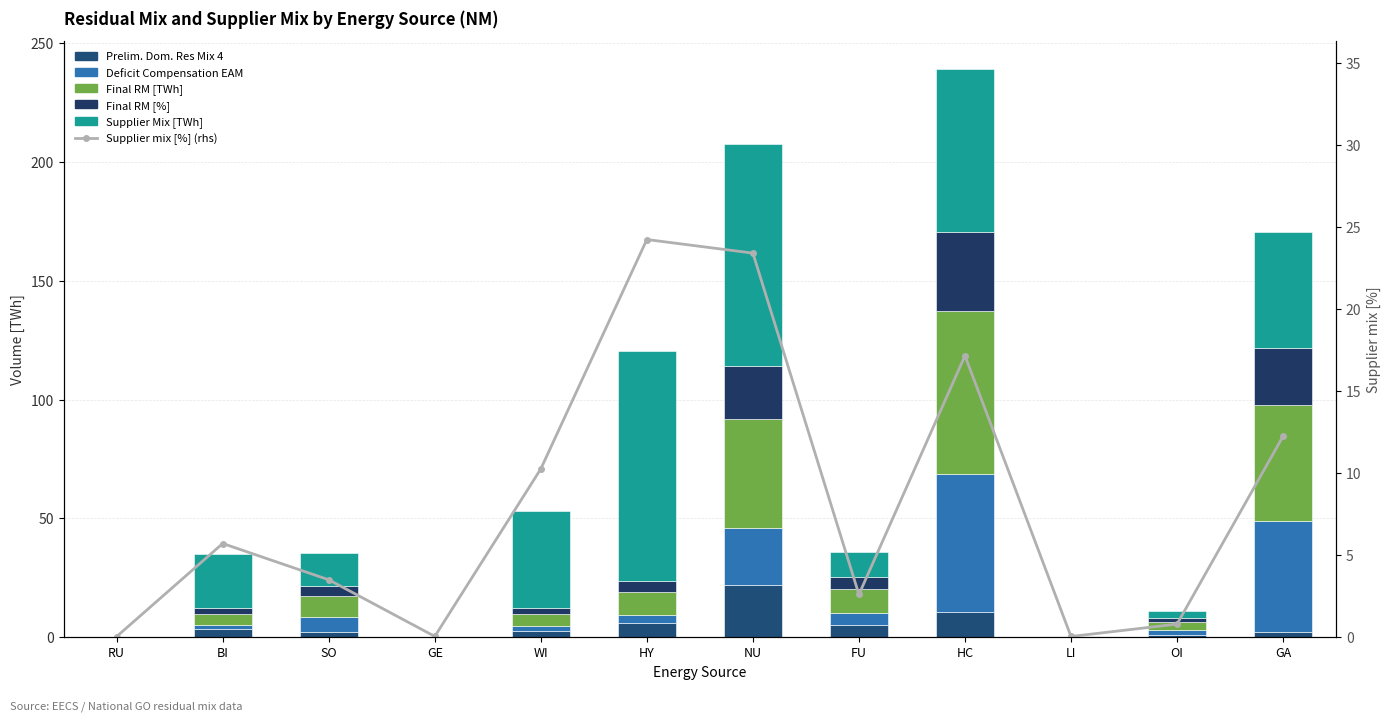

What is the value of the Prelim. Dom. Res Mix 4 bar at the 7th from the left?

21.8